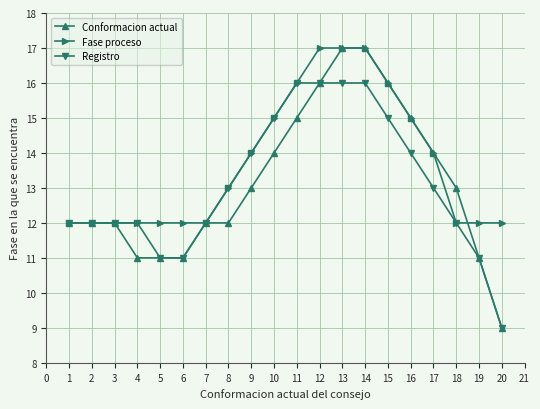

The value of Registro at 12 is 10. True or false?

False